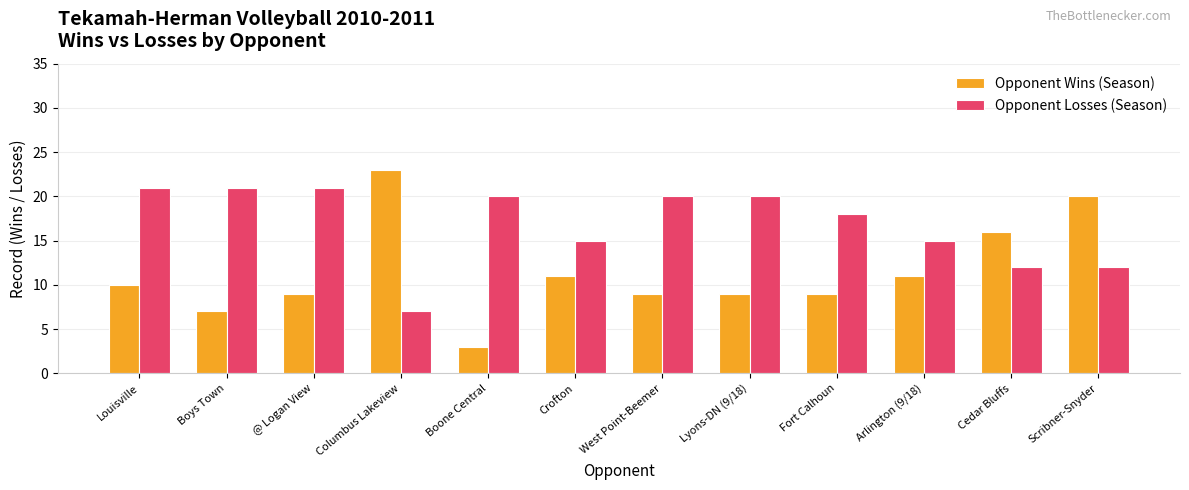

What is the difference between the highest and lowest values at West Point-Beemer?

11